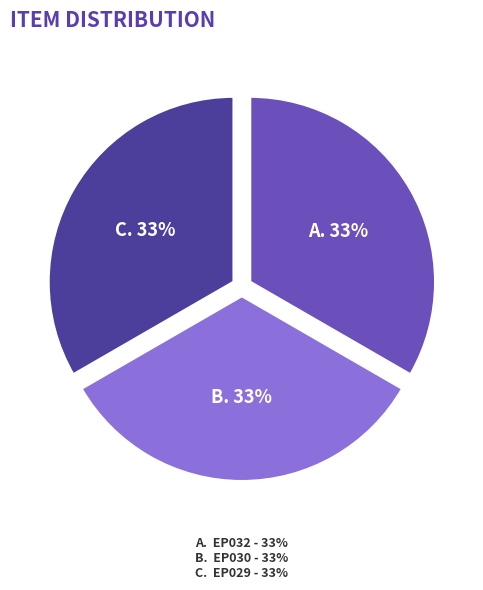

To the nearest percent, what is the average slice percentage?

33%